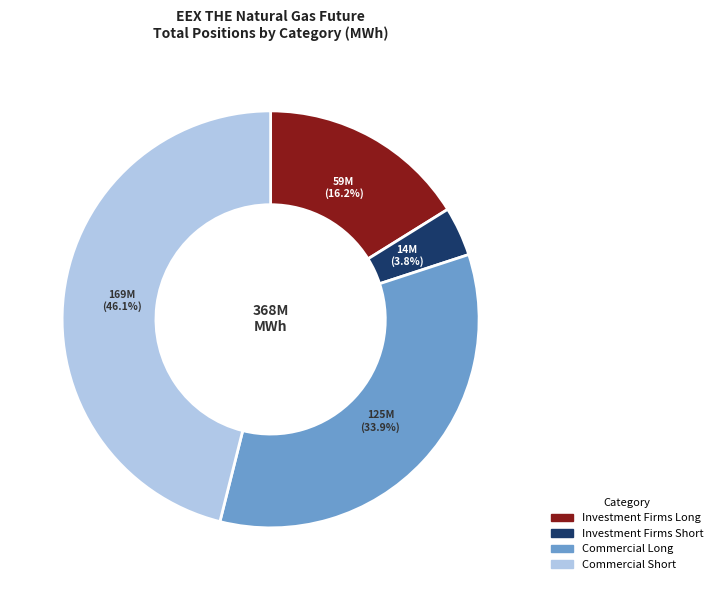

What percentage is NOT represented by Investment Firms Short?

96.2%